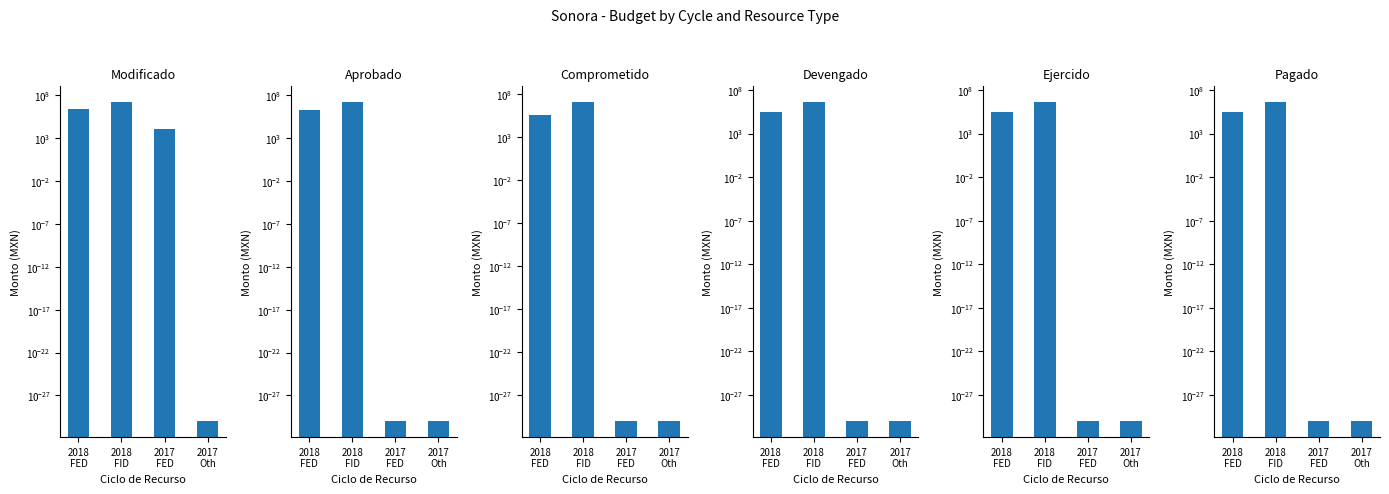

What position from the right is 2017
FED?

2